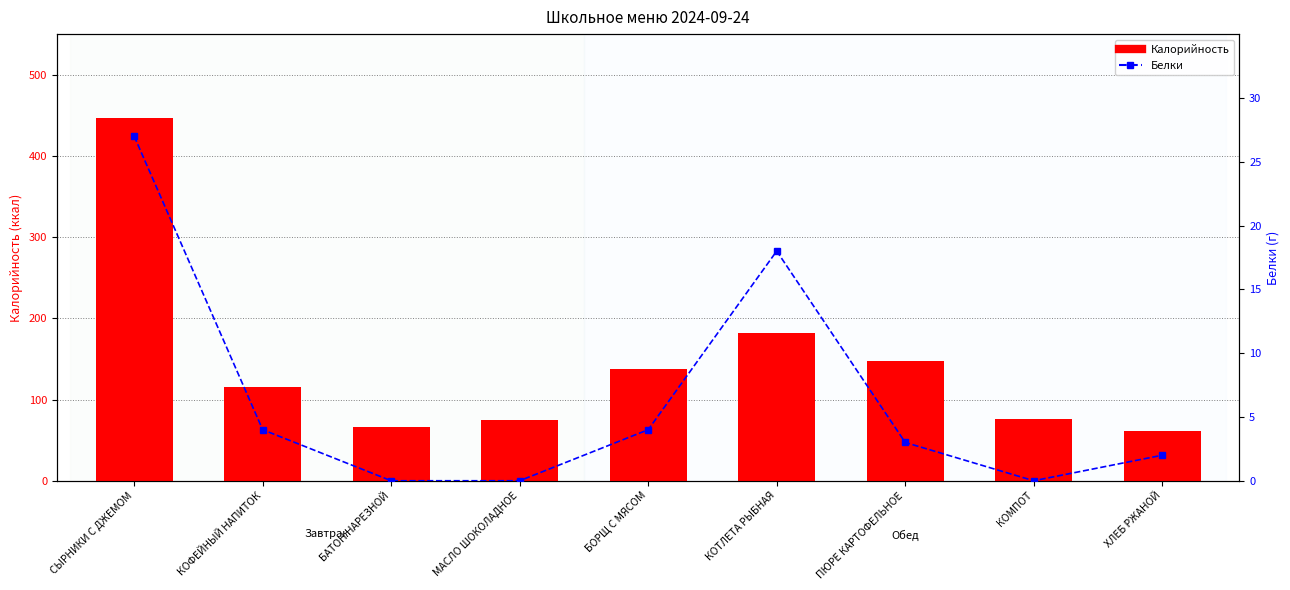

What is the lowest value of the Калорийность series?

61